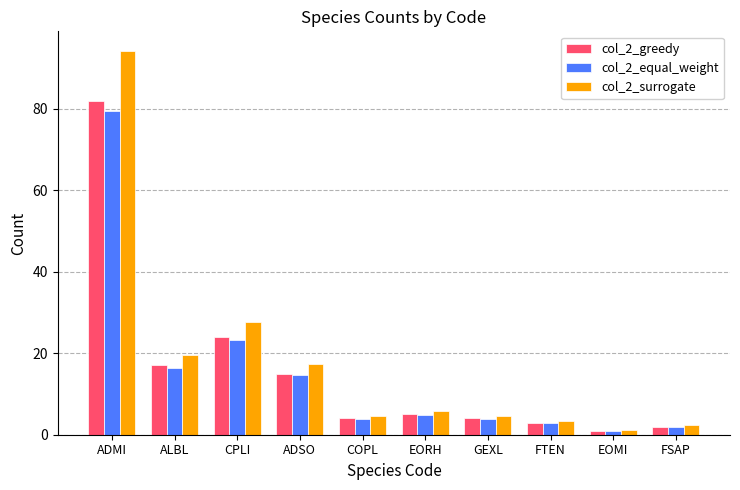

Which series has the widest spread of values?

col_2_surrogate